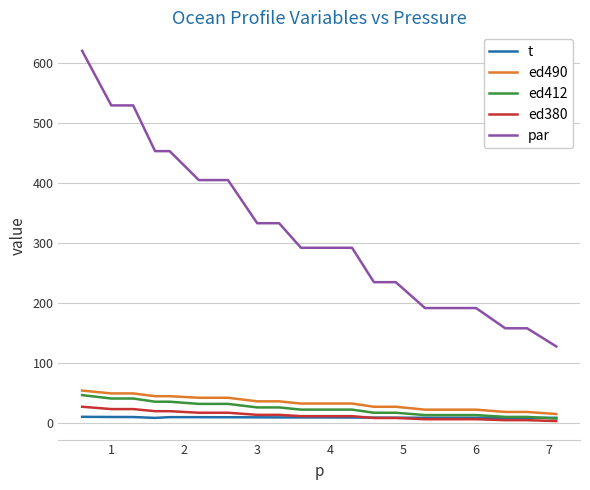

Which series has the largest total across all categories?

par